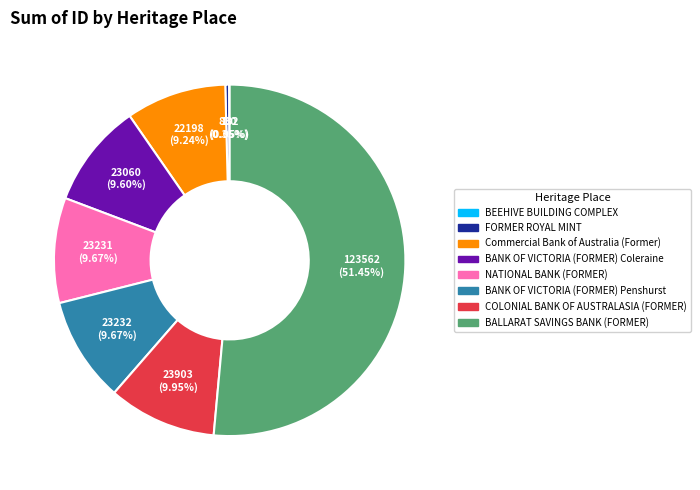

What is the majority slice?

BALLARAT SAVINGS BANK (FORMER)